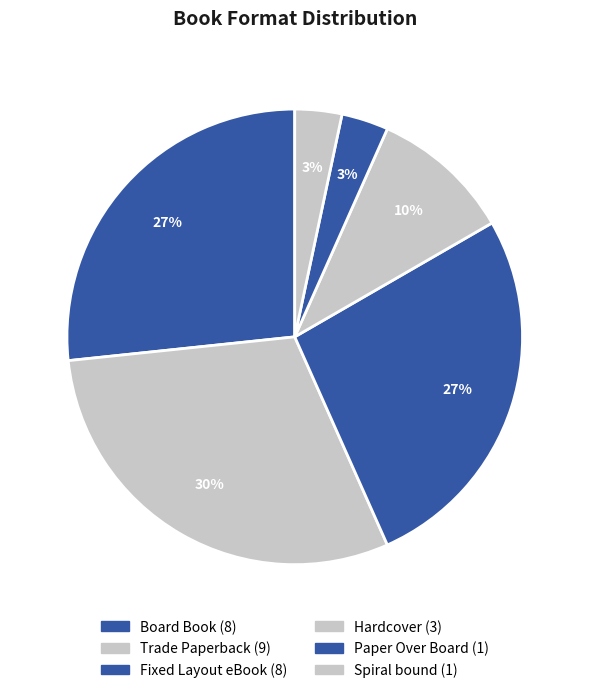

Count the number of slices in the pie.

6